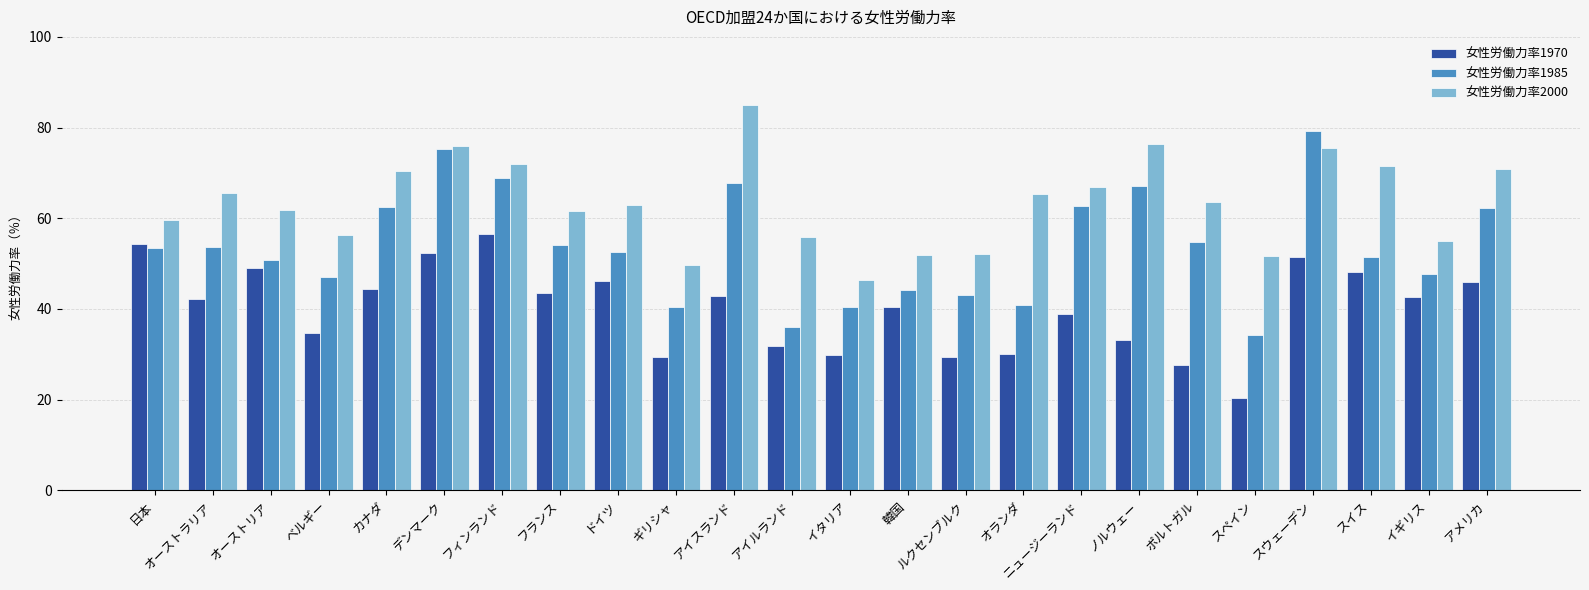

List the series in order of their overall mean, highest first.

女性労働力率2000, 女性労働力率1985, 女性労働力率1970